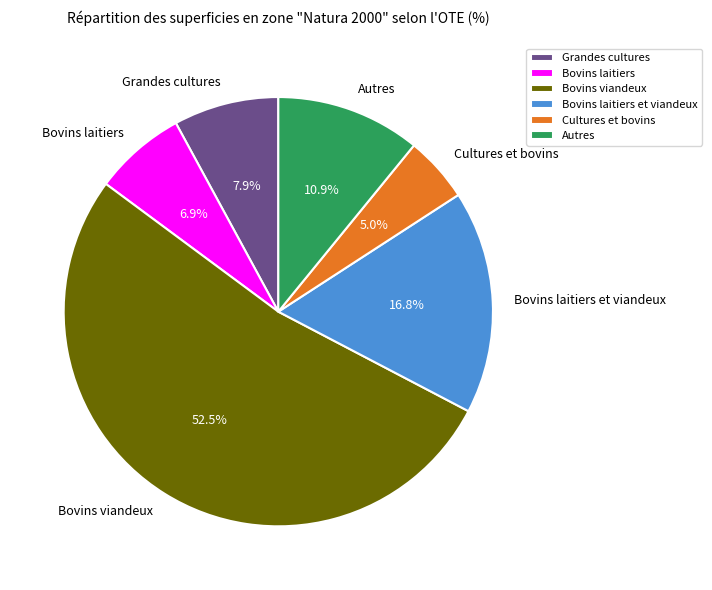

To the nearest percent, what percentage of the pie is Grandes cultures?

8%